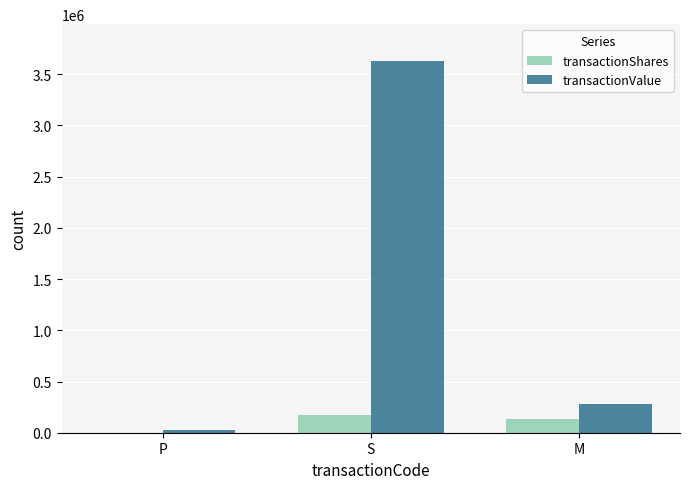

Reading right to left, list all the values displayed in this chart.

transactionShares: M=136337	S=176961	P=700
transactionValue: M=284100	S=3625595	P=28140